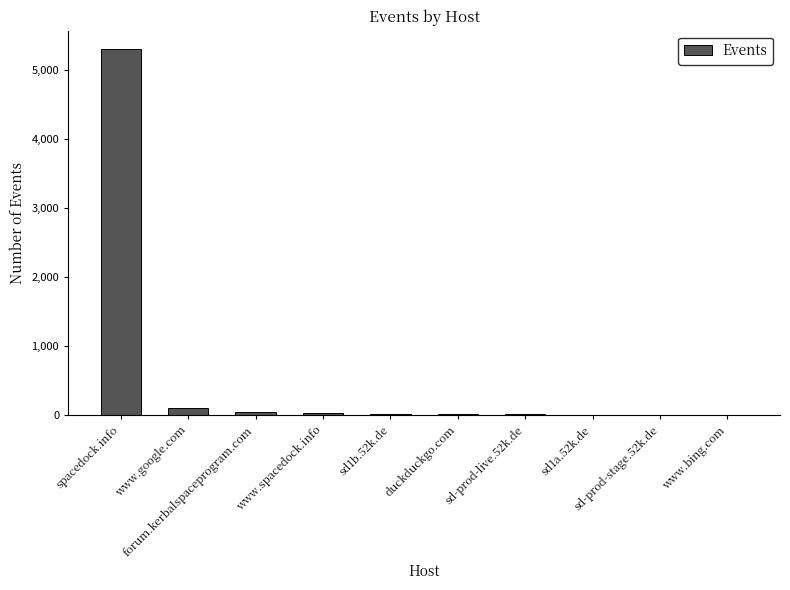

What is the sum of all values?

5579